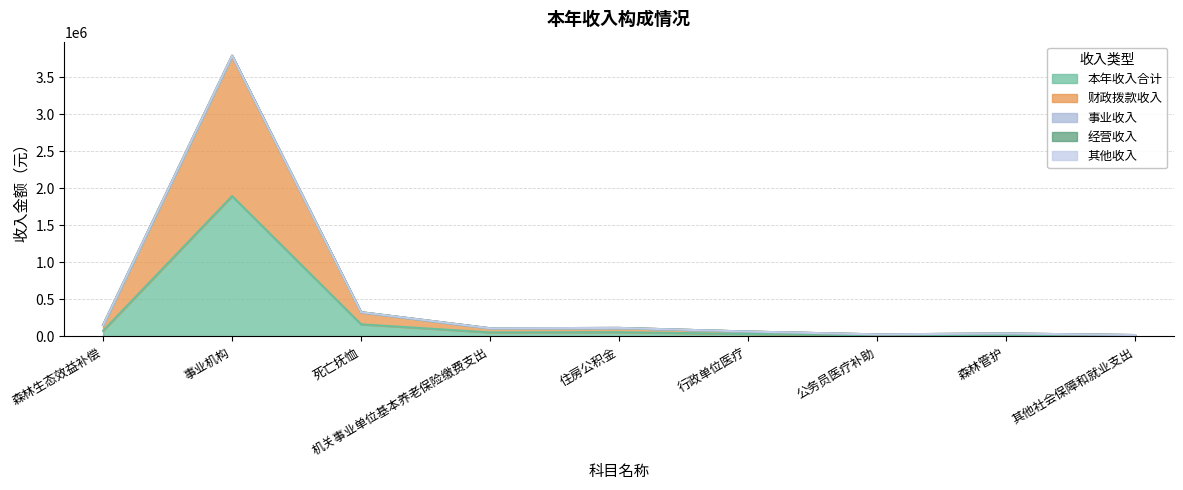

What is the label of the 2nd point from the left?

事业机构